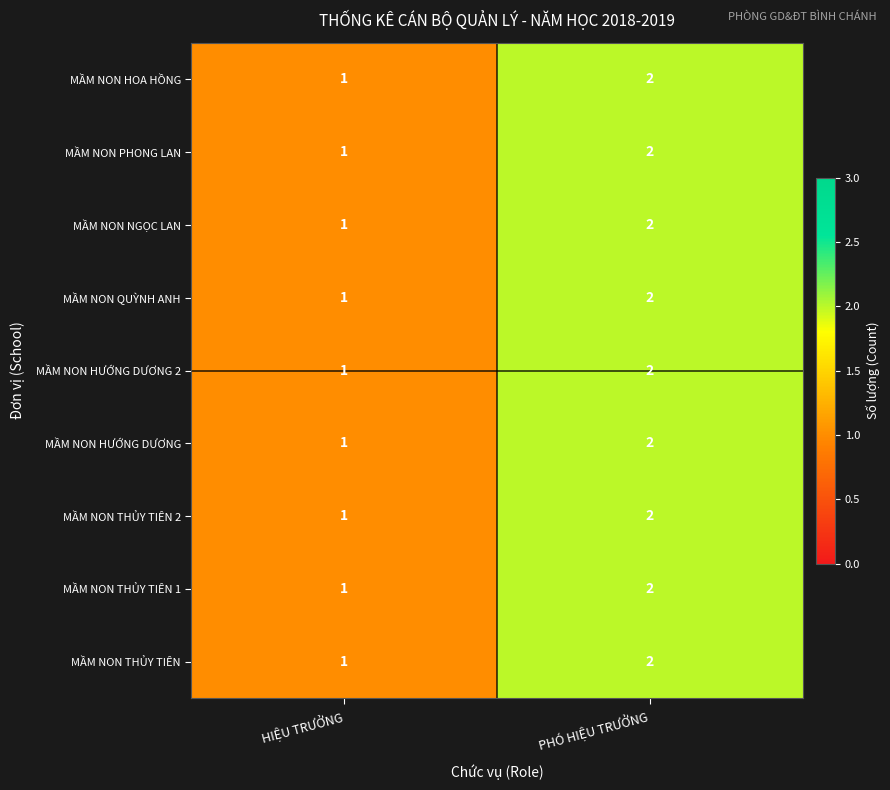

At which label is MẦM NON HƯỚNG DƯƠNG 2 closest to 1?

HIỆU TRƯỞNG